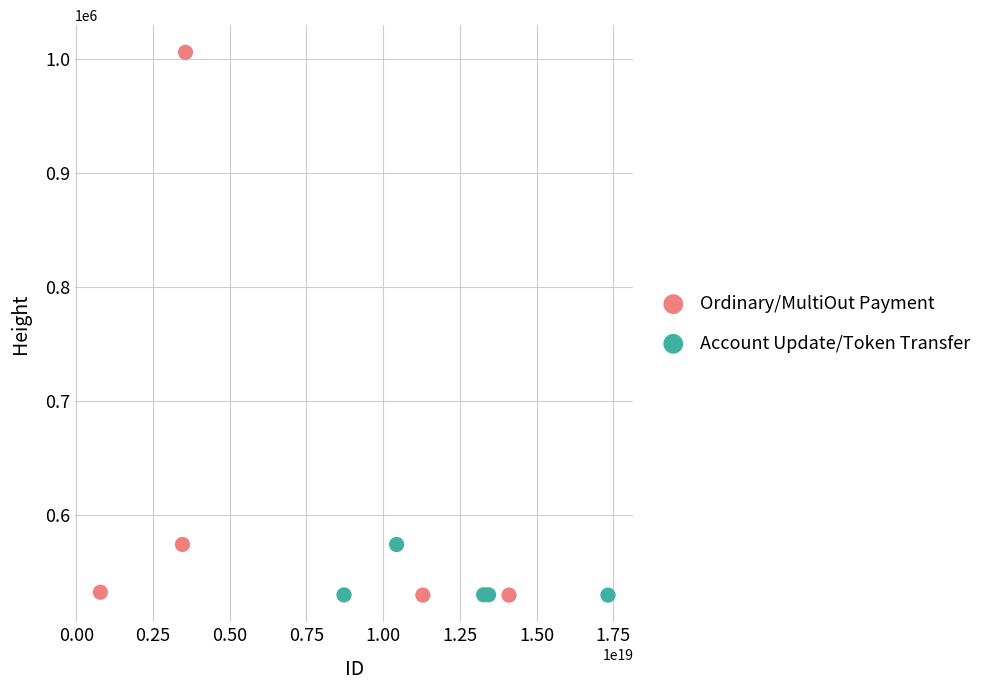

Which series has the widest spread of Y values?

Ordinary/MultiOut Payment